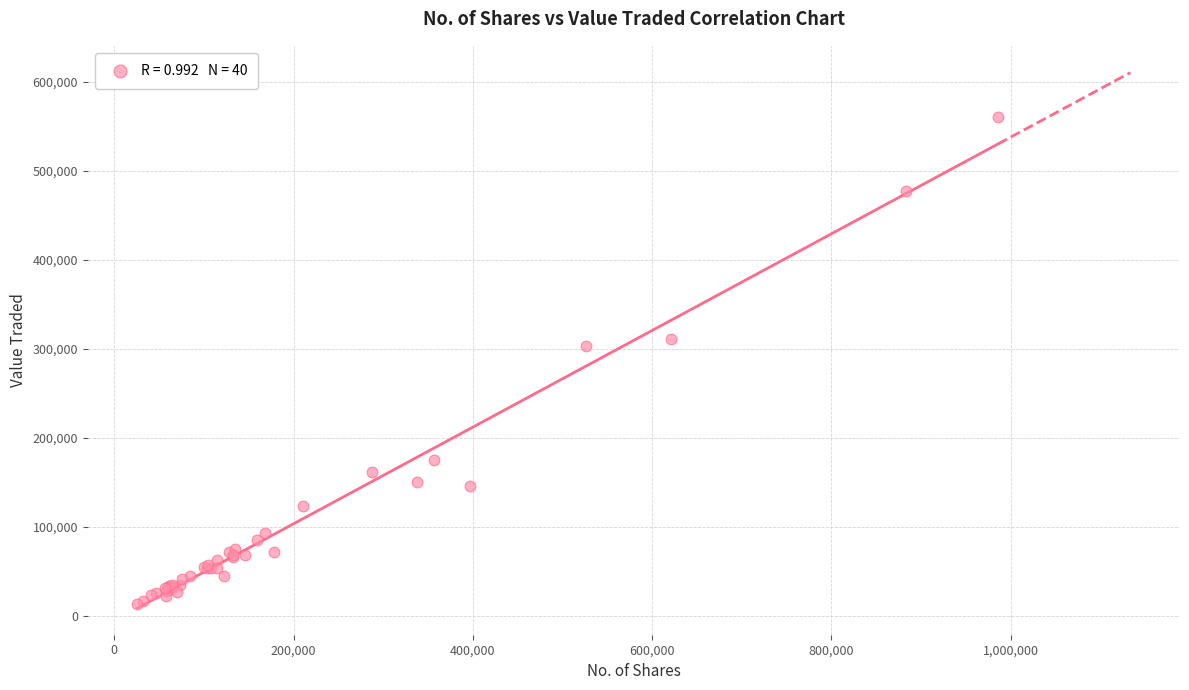

What Y value in the scatter plot is closest to 286899?

302583